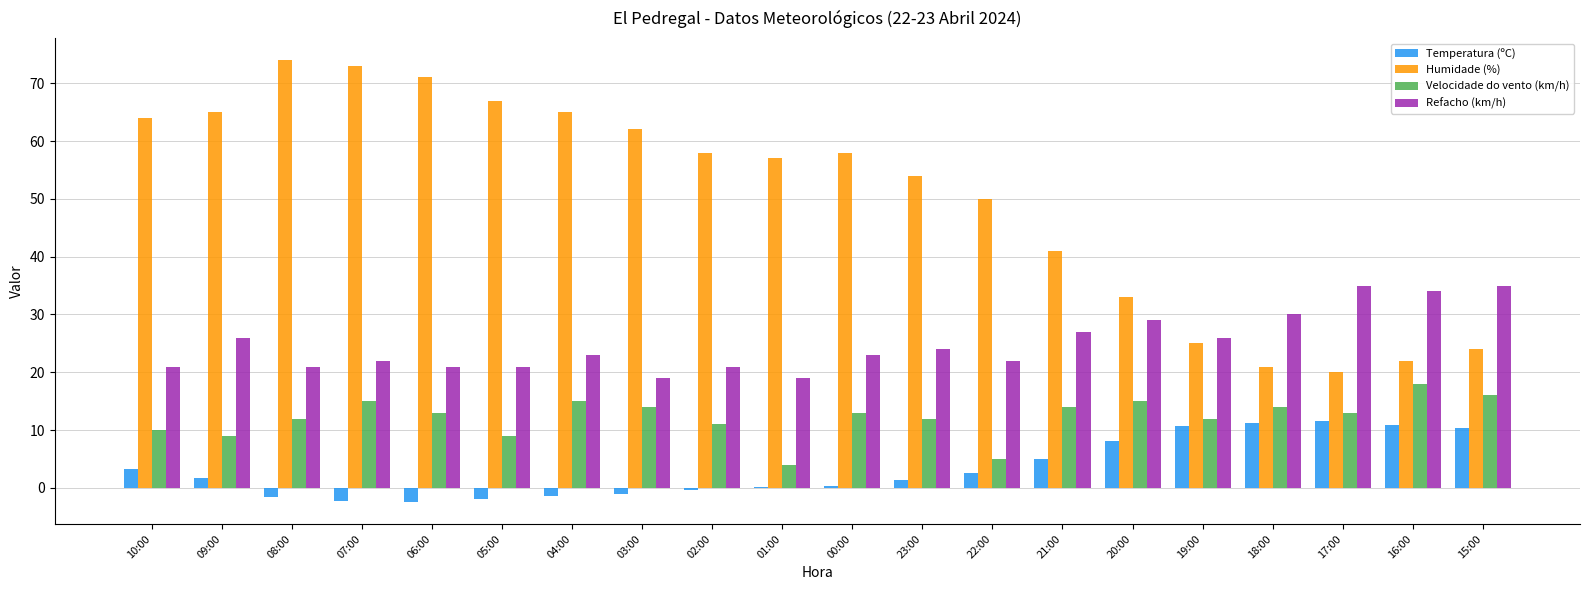

What is the total value across all series at 05:00?

95.1